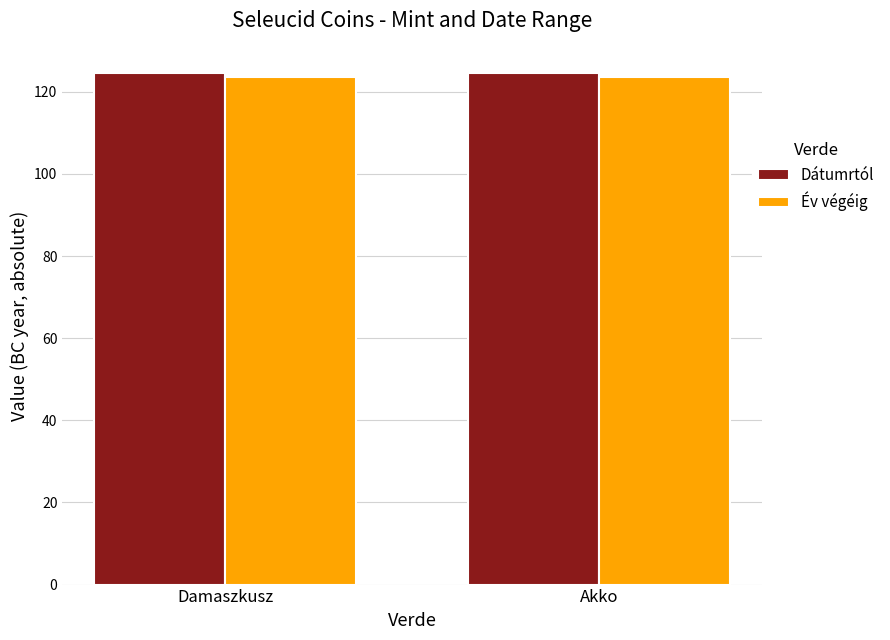

What is the label of the 2nd bar from the left?

Akko